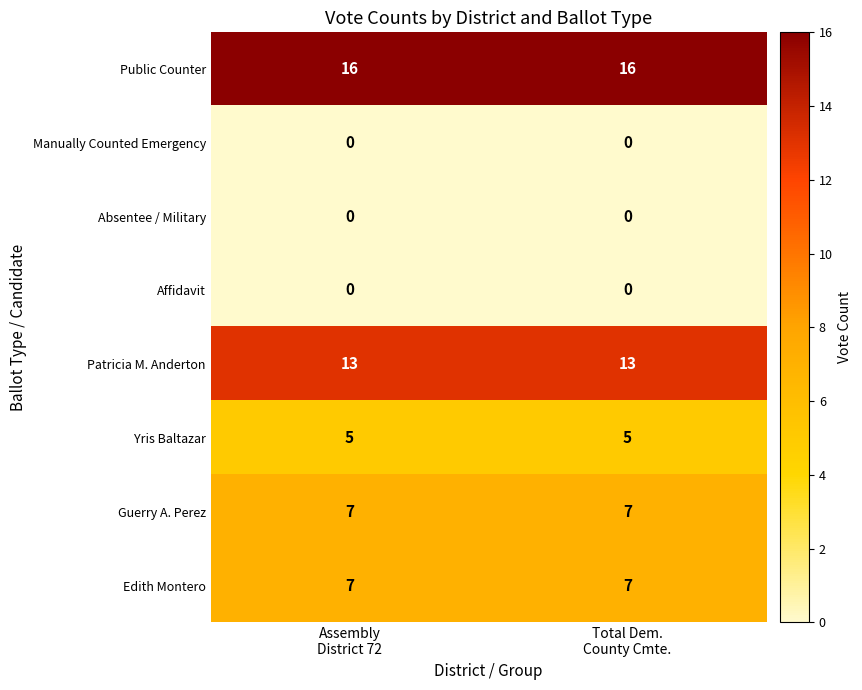

What is the sum of all Guerry A. Perez values?

14